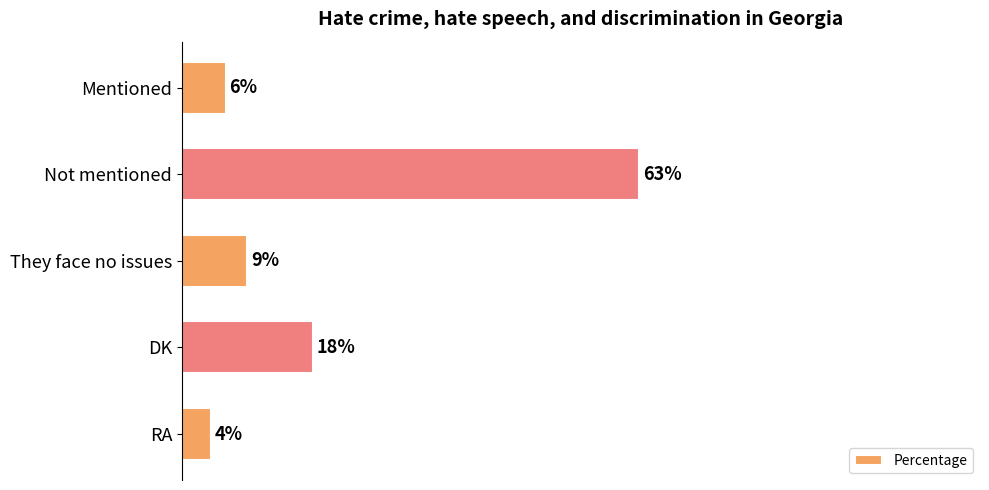

Rank the categories by value from lowest to highest.

RA, Mentioned, They face no issues, DK, Not mentioned